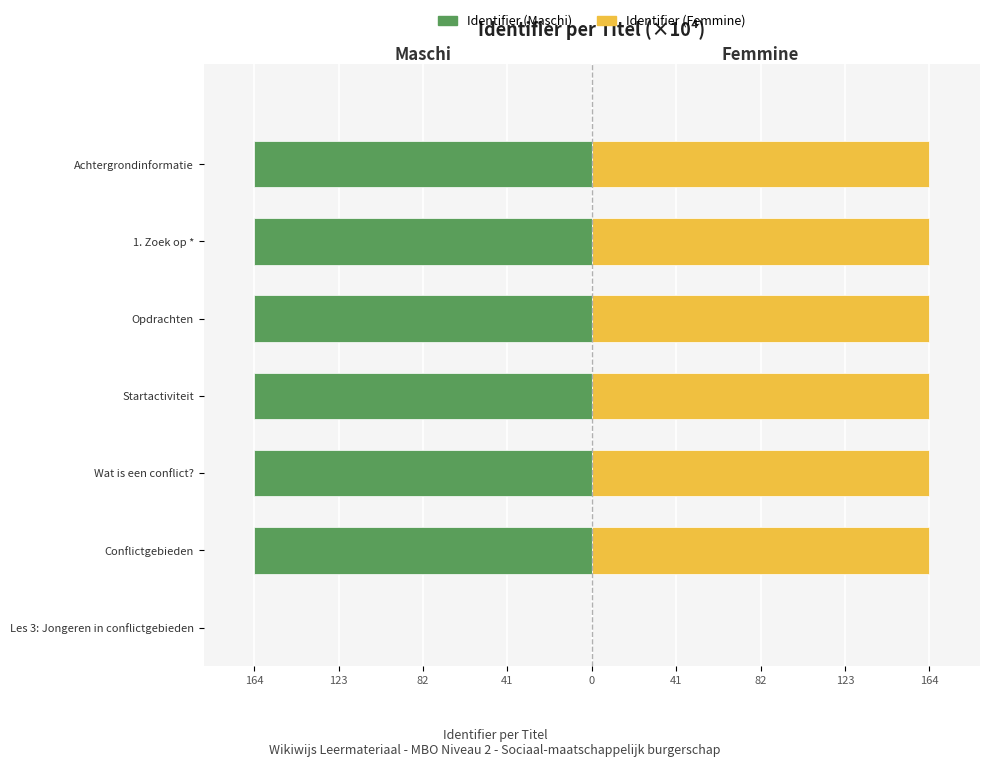

How many data points does each series have?

7